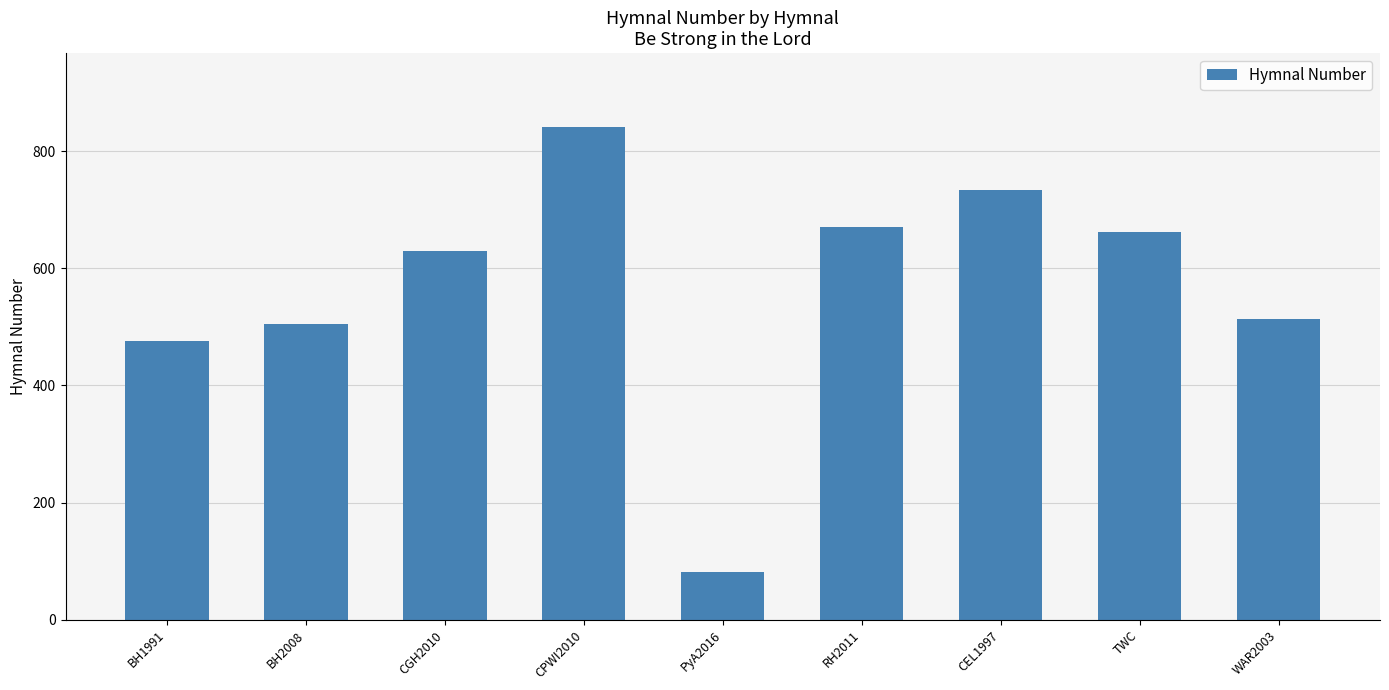

What is the value of the 1st bar from the left?

476